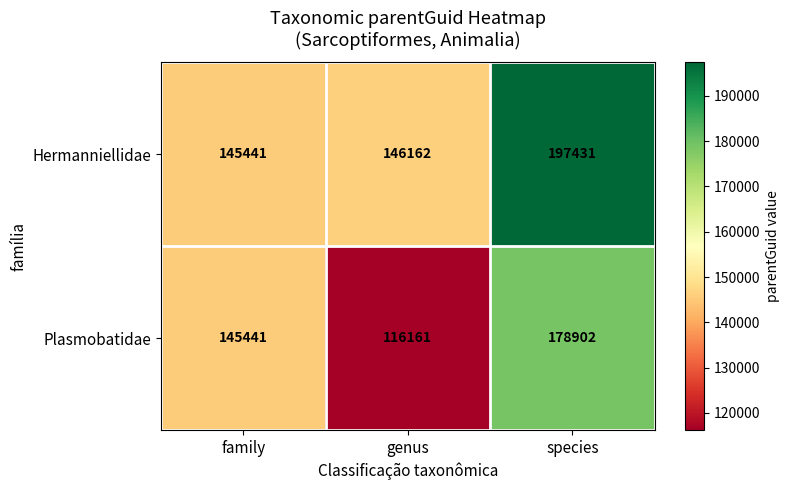

At species, list the series in order from largest to smallest.

Hermanniellidae, Plasmobatidae